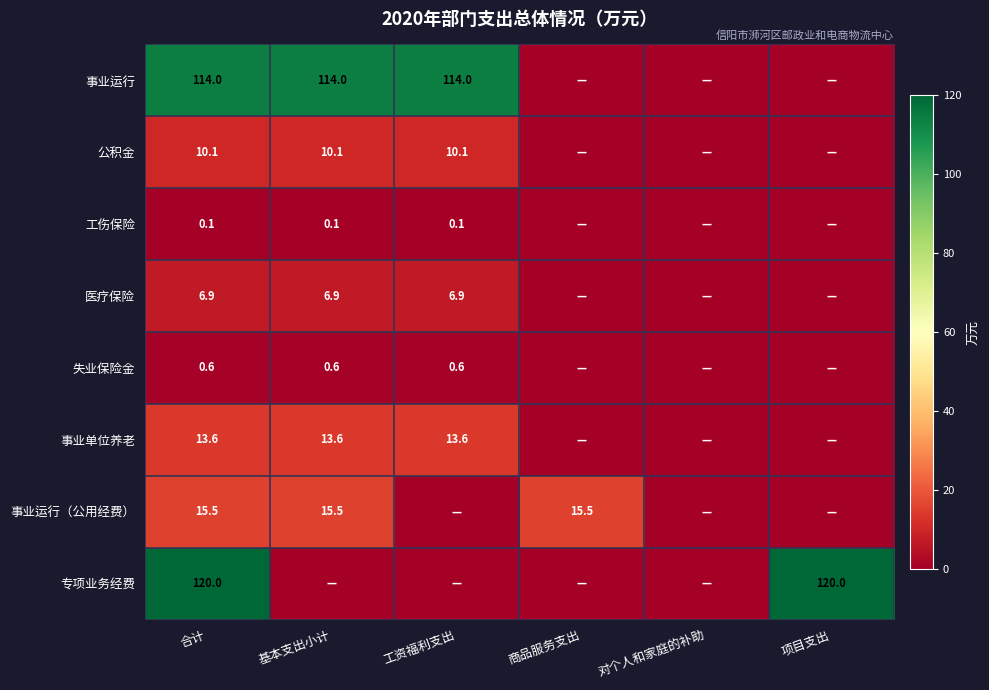

What is the spread (max minus min) of values at 合计?

119.9